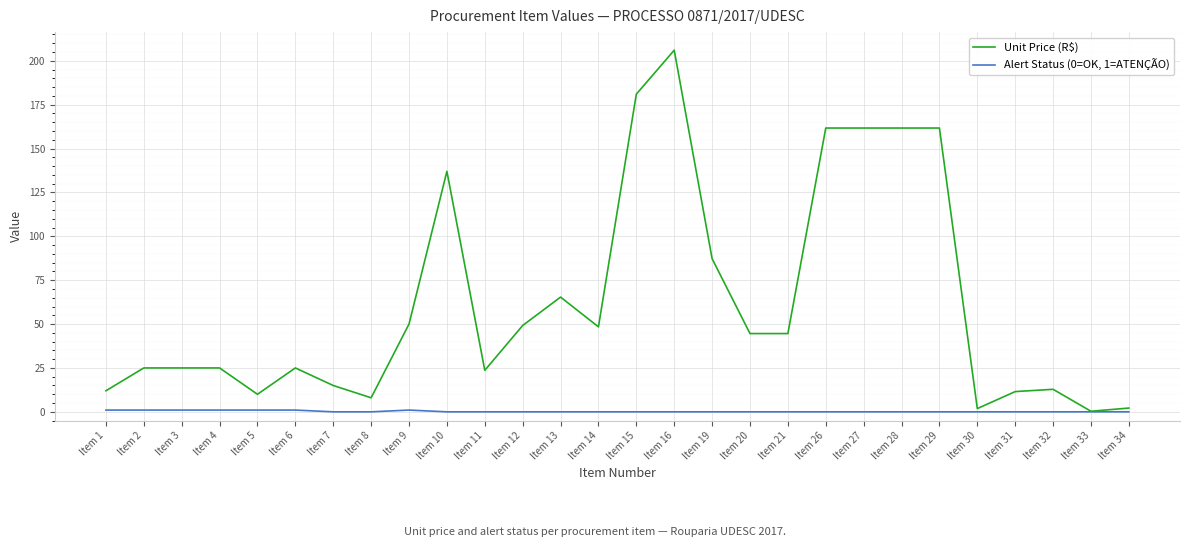

At which category is the sum across all series the highest?

Item 16